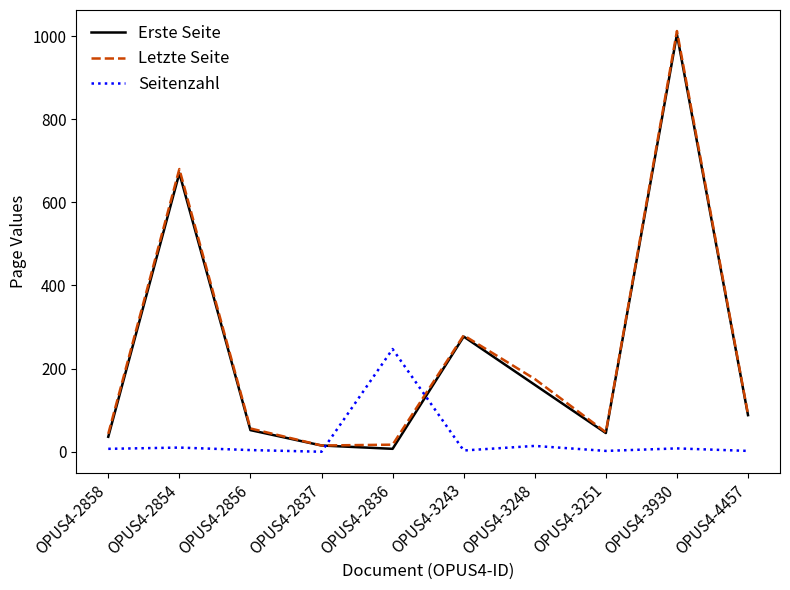

Which label corresponds to the largest value in the chart?

OPUS4-3930